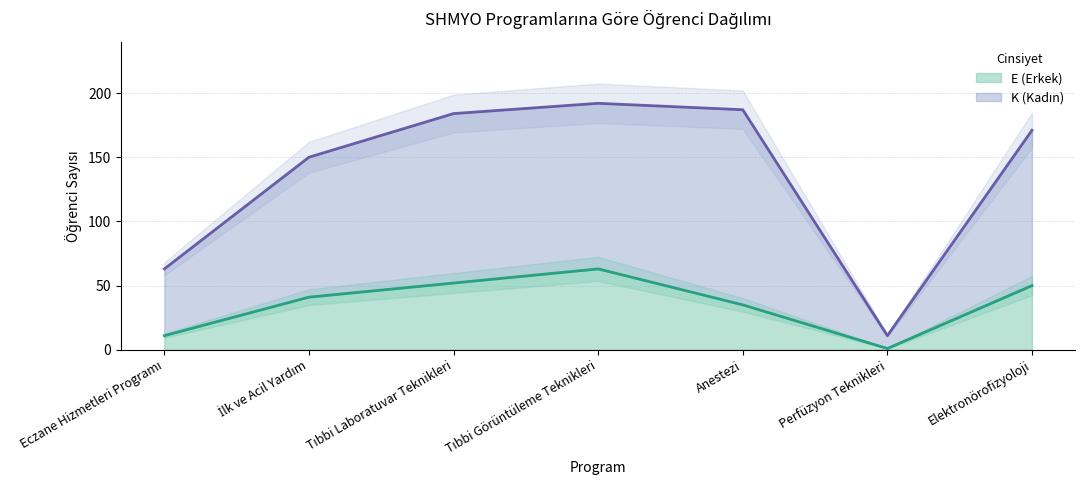

What is the label of the 4th point from the left?

Tıbbi Görüntüleme Teknikleri